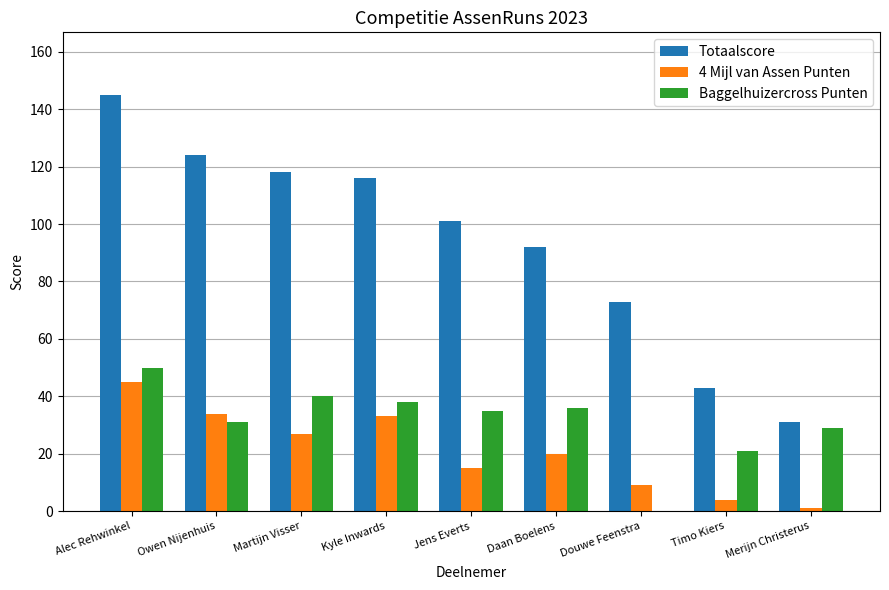

At which label does 4 Mijl van Assen Punten reach its peak?

Alec Rehwinkel